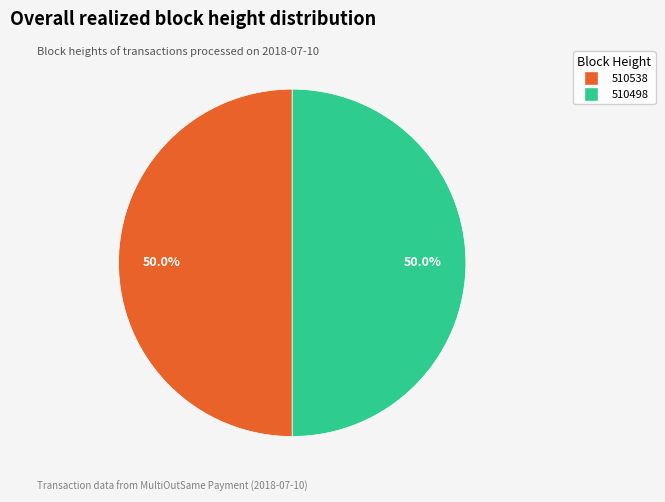

Do 510498 and 510538 together represent more than half of the pie?

Yes